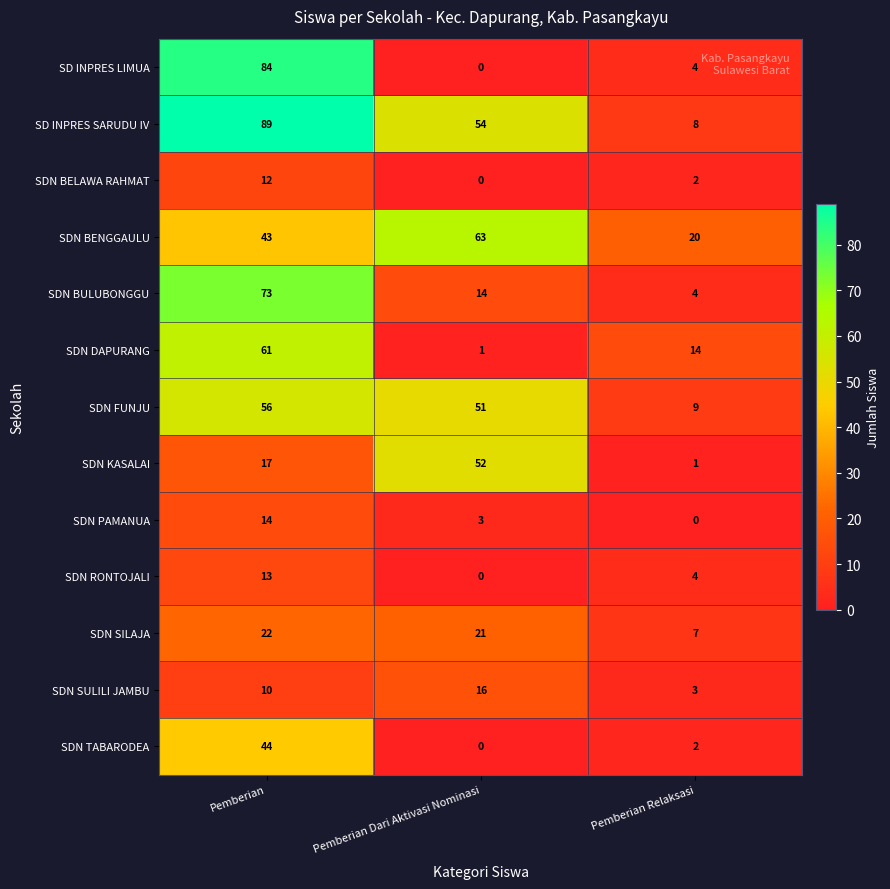

What is the difference between the maximum and minimum values in the SDN DAPURANG series?

60